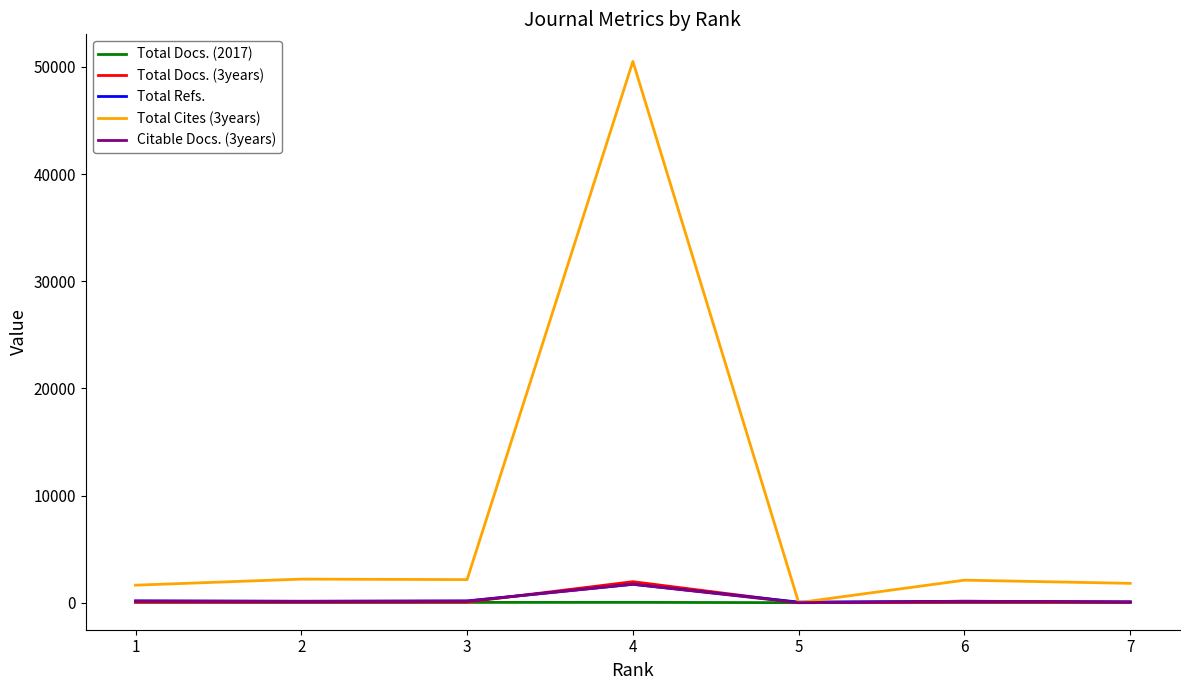

How many values in the Total Cites (3years) series are below 2100?

3